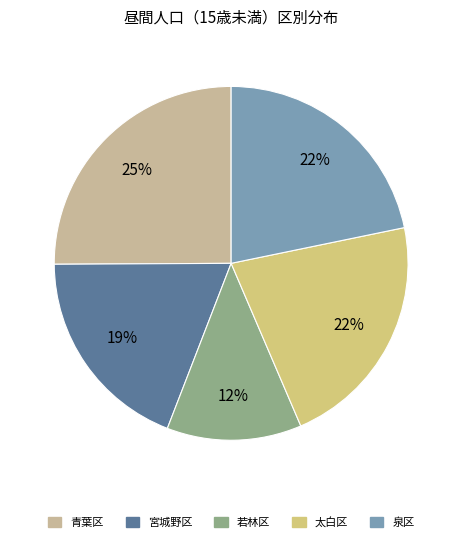

What is the smallest slice in the pie chart?

若林区